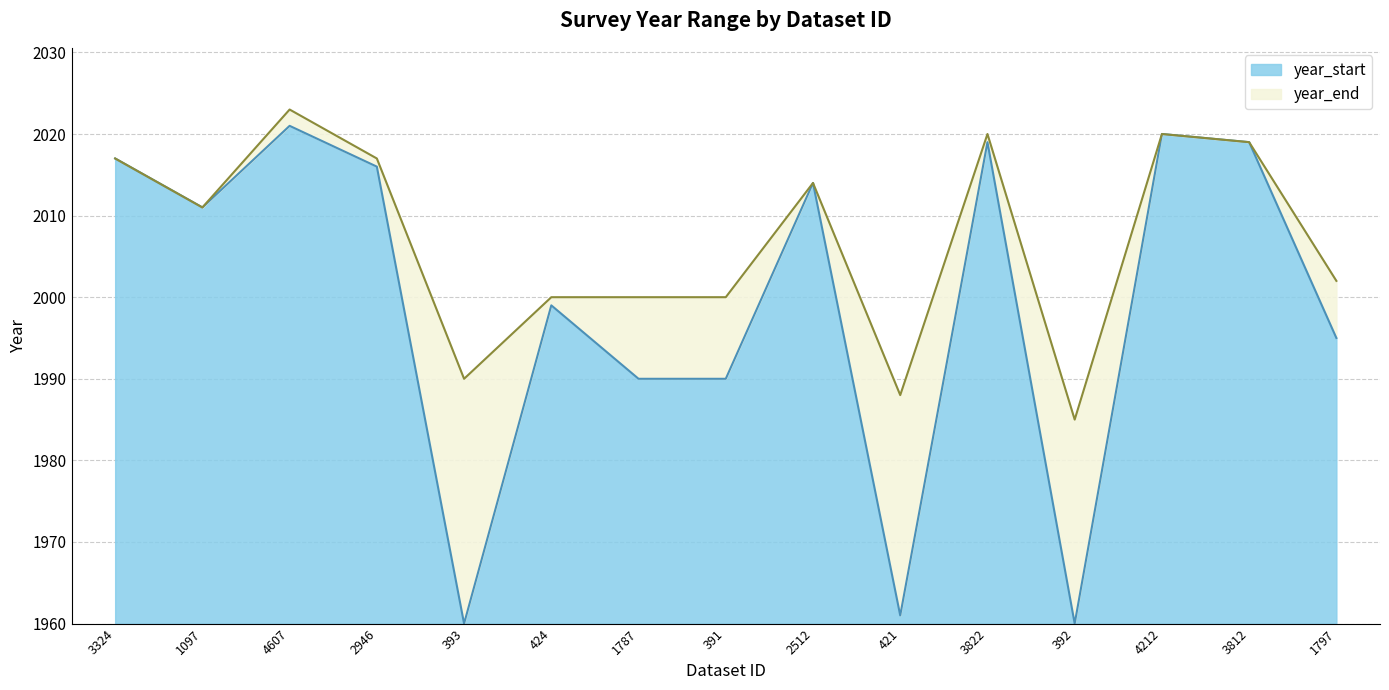

Between 3324 and 1797, which series saw the biggest shift?

year_start